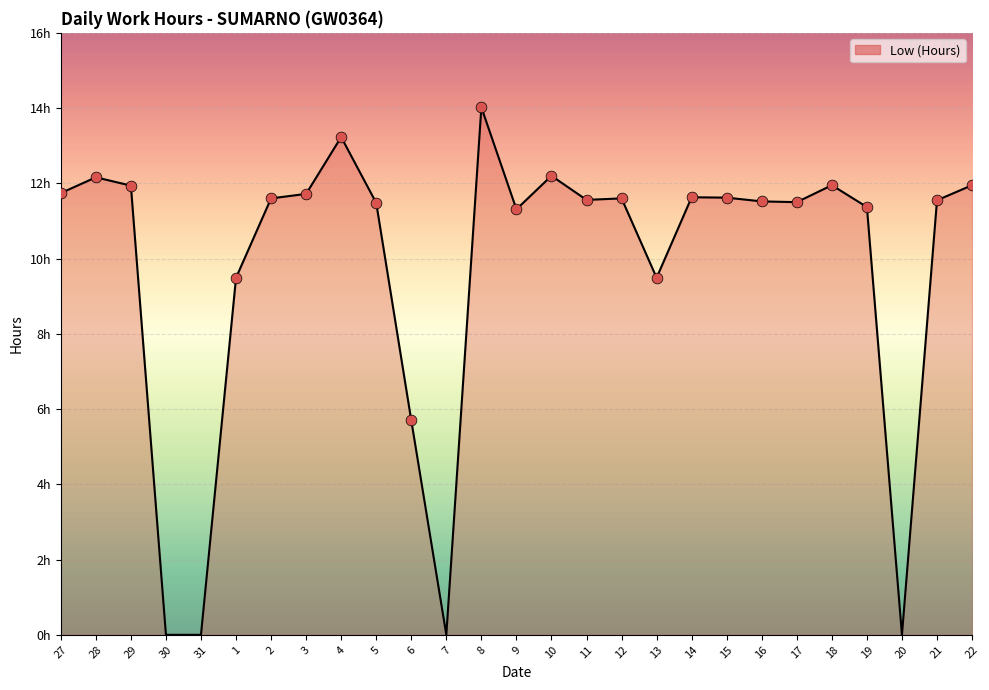

Which has a higher value, 3 or 1?

3